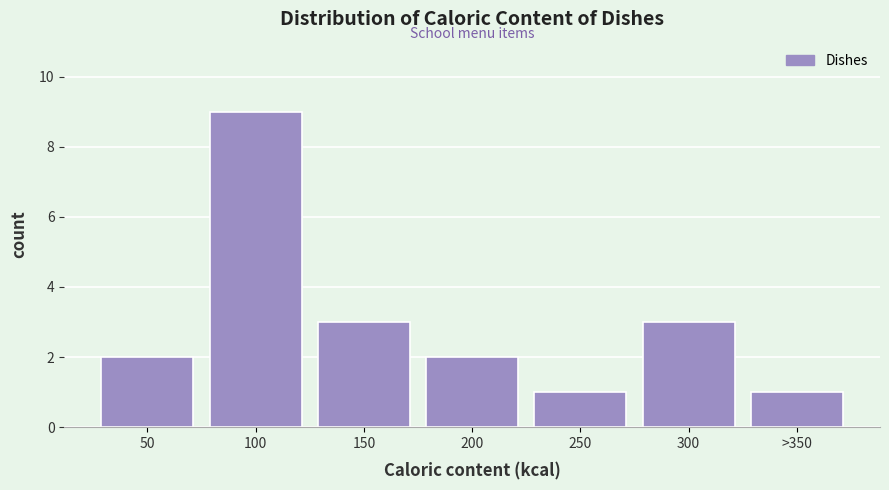

Reading right to left, list all the values displayed in this chart.

1	3	1	2	3	9	2